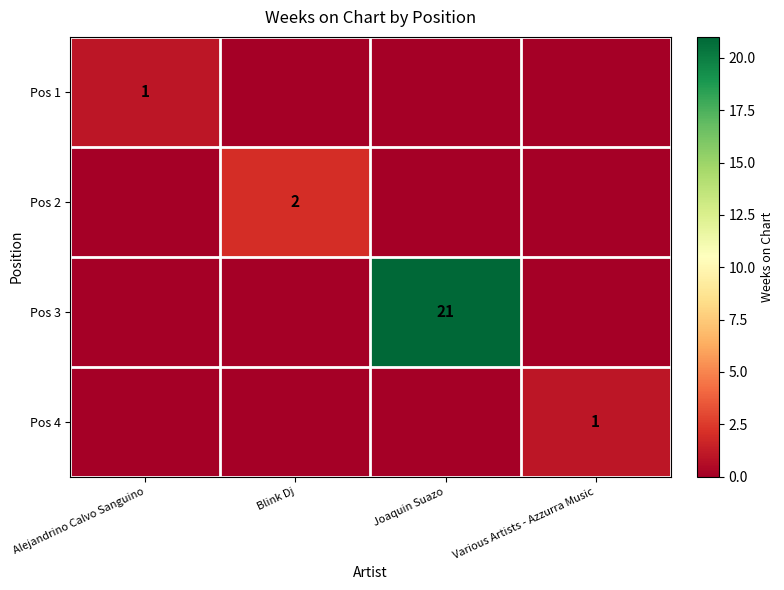

At which category does the chart reach its peak across all series?

Joaquin Suazo